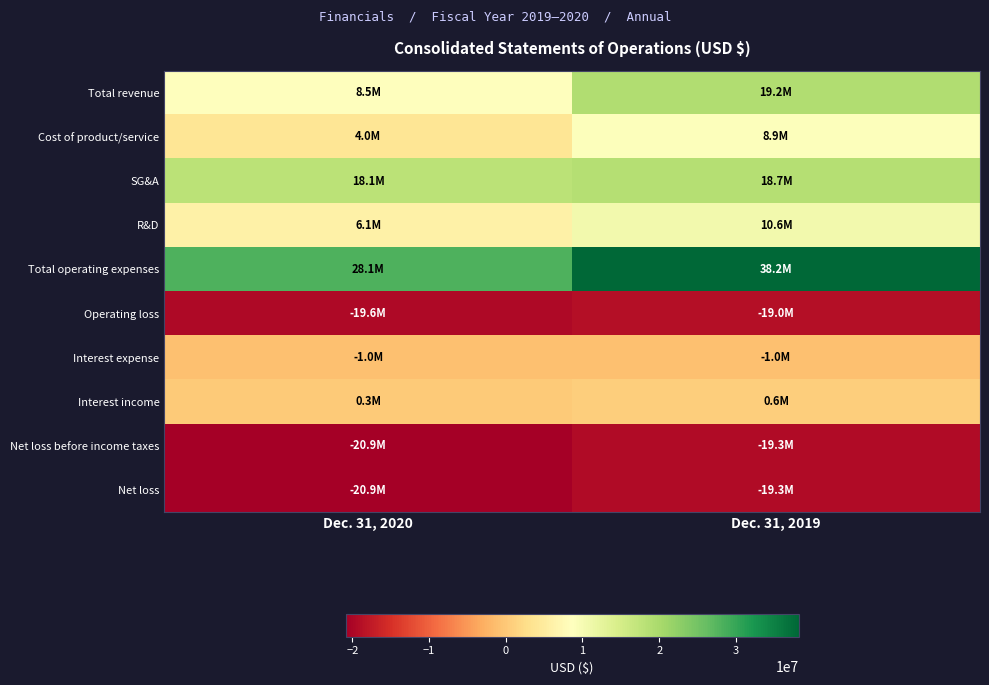

Reading left to right, list all the values displayed in this chart.

Total revenue: Dec. 31, 2020=8548864	Dec. 31, 2019=19203888
Cost of product/service: Dec. 31, 2020=3991532	Dec. 31, 2019=8911372
SG&A: Dec. 31, 2020=18063064	Dec. 31, 2019=18682396
R&D: Dec. 31, 2020=6079907	Dec. 31, 2019=10570225
Total operating expenses: Dec. 31, 2020=28134503	Dec. 31, 2019=38163993
Operating loss: Dec. 31, 2020=-19585639	Dec. 31, 2019=-18960105
Interest expense: Dec. 31, 2020=-1024774	Dec. 31, 2019=-957535
Interest income: Dec. 31, 2020=254736	Dec. 31, 2019=623355
Net loss before income taxes: Dec. 31, 2020=-20855803	Dec. 31, 2019=-19294285
Net loss: Dec. 31, 2020=-20870218	Dec. 31, 2019=-19297664